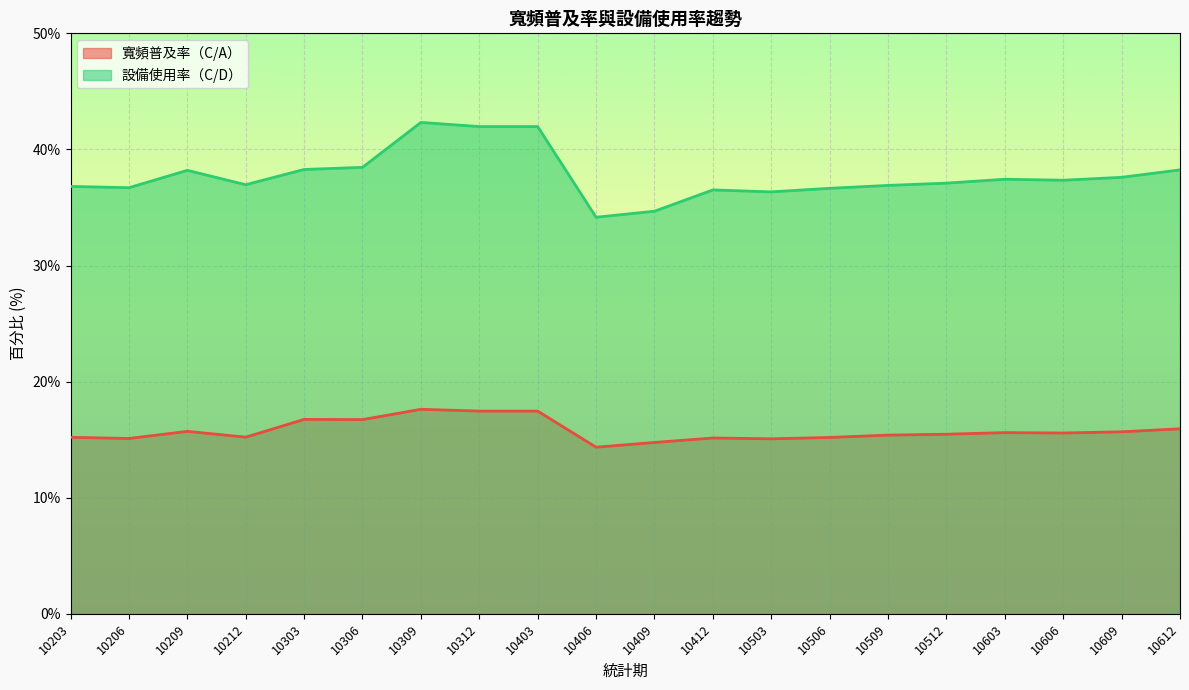

Where is 設備使用率（C/D） nearest to the value 38?

10209